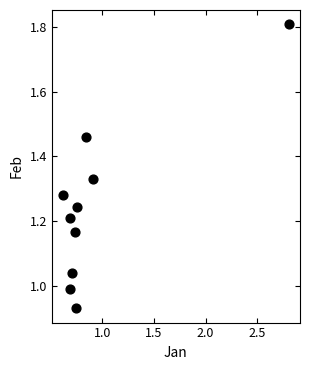

What is the range of X values (max minus min)?

2.2